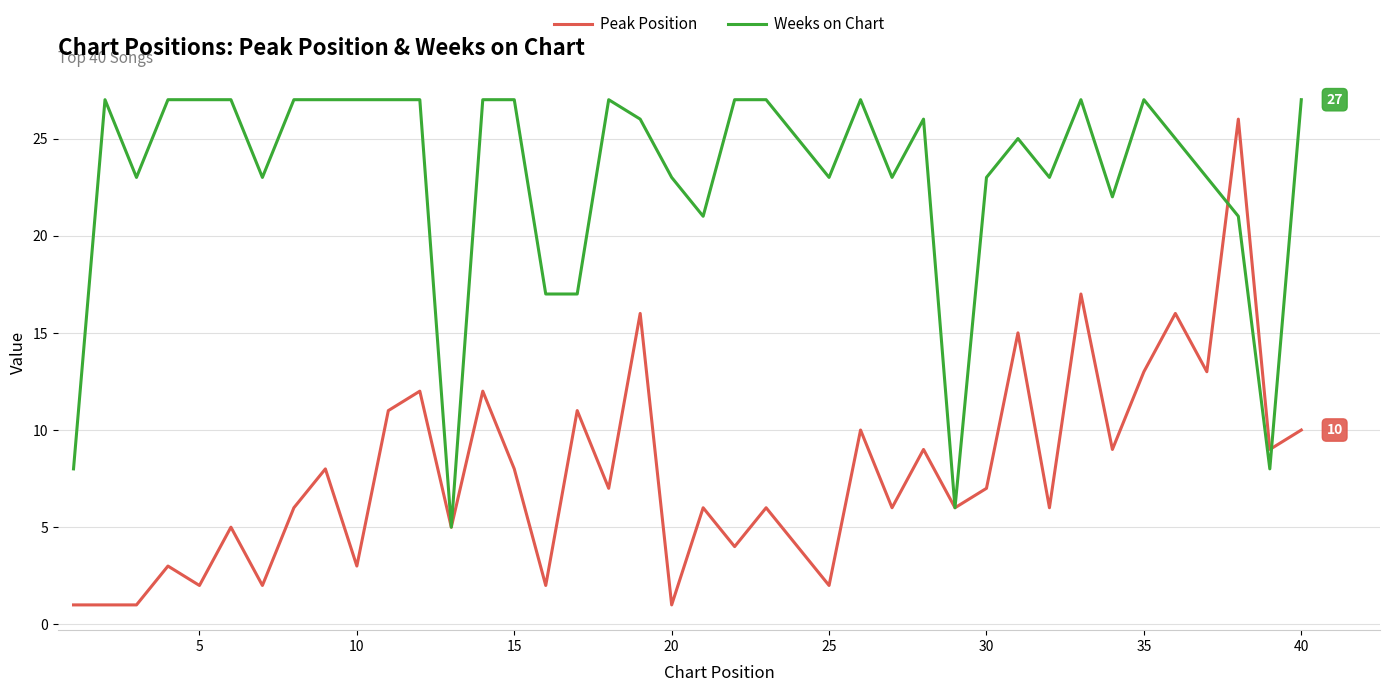

Rank the series by their average value, from lowest to highest.

Peak Position, Weeks on Chart